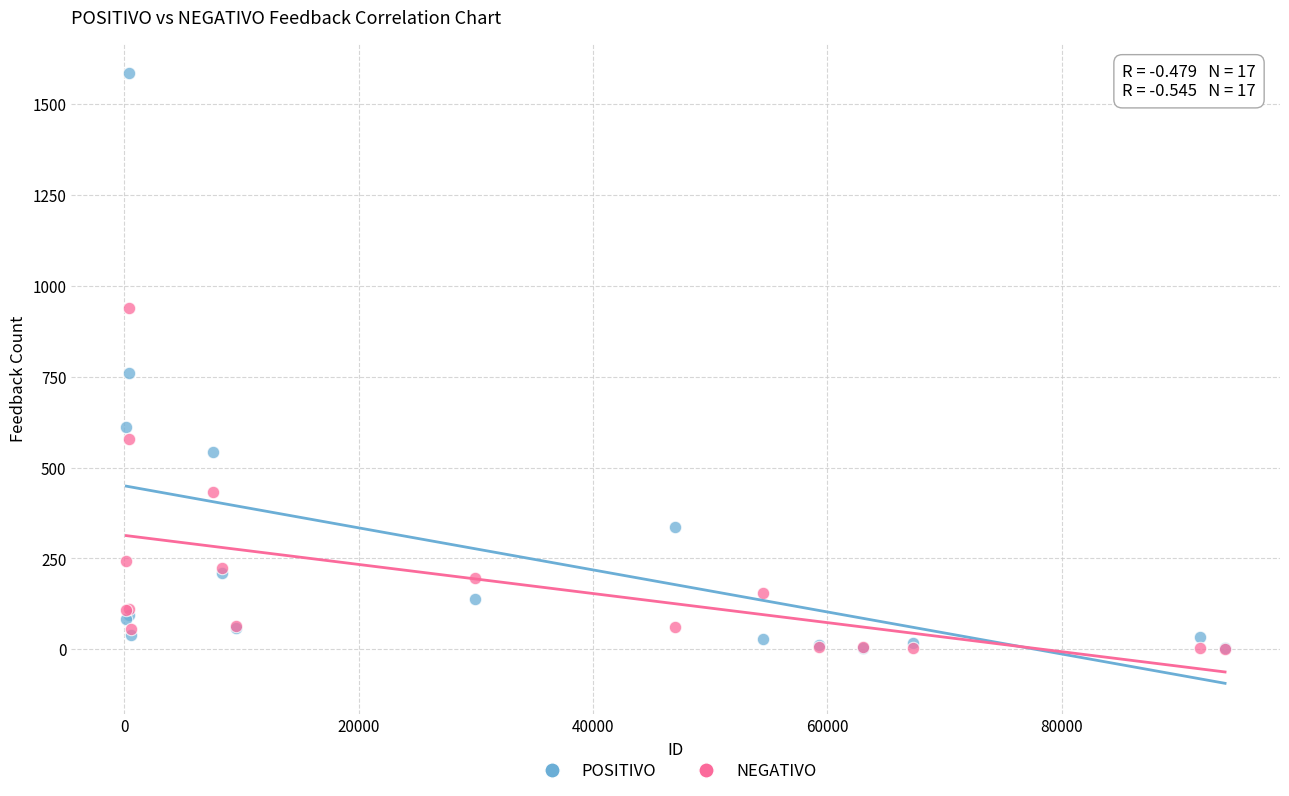

In the POSITIVO series, what Y value is closest to 794?

759